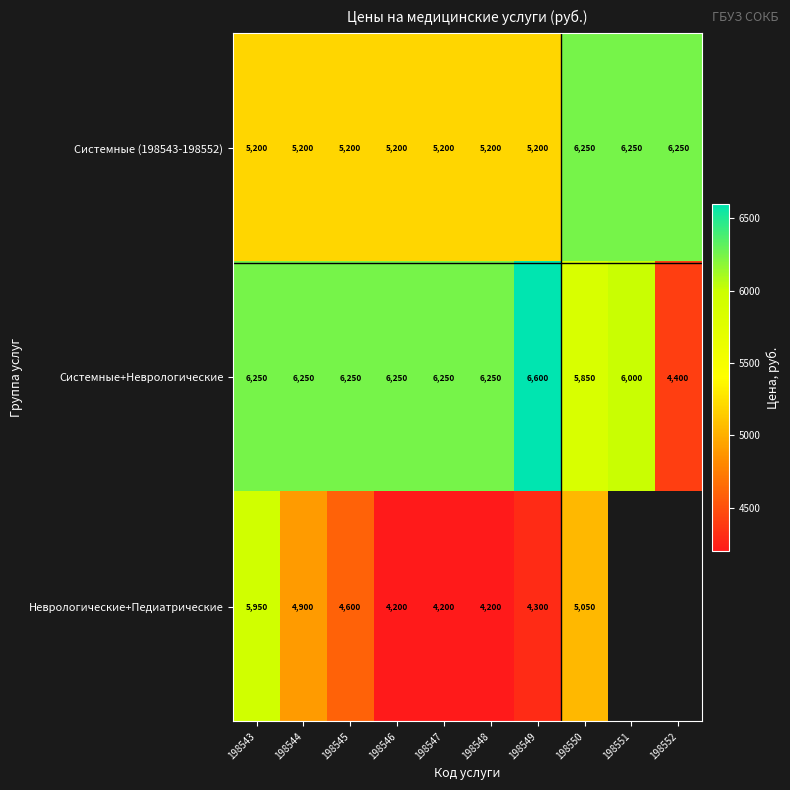

What is the total value across all series at 198550?

17150